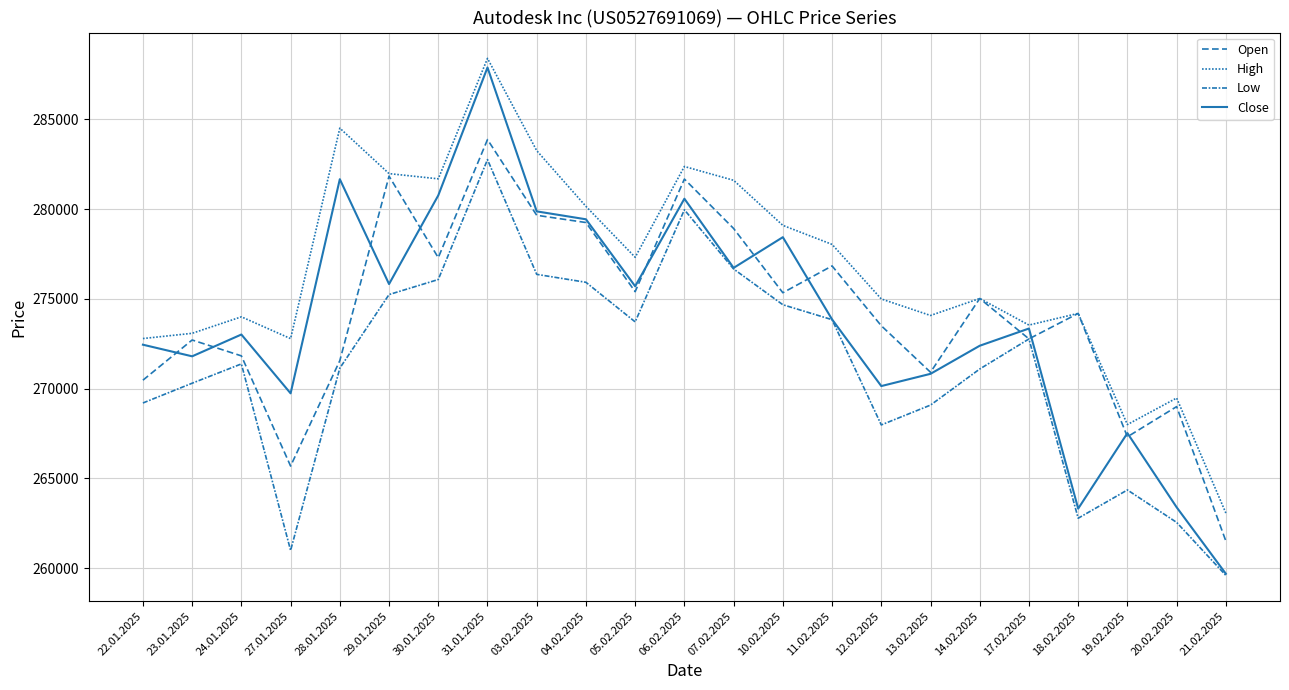

What is the lowest value of the Open series?

261515